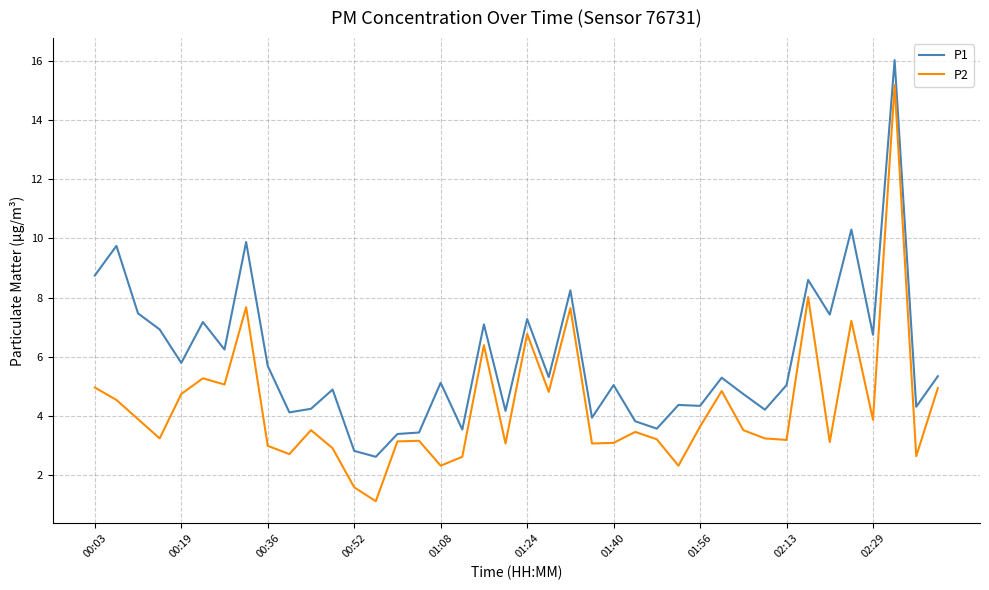

Which series has the largest total across all categories?

P1